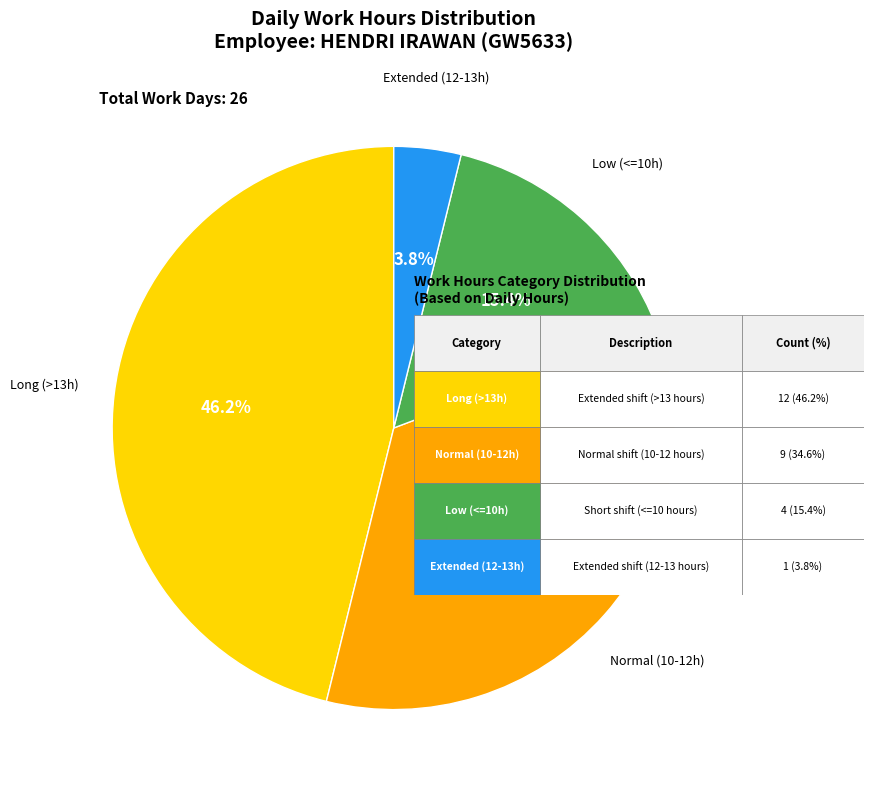

Between Low (<=10h) and Extended (12-13h), which is larger?

Low (<=10h)